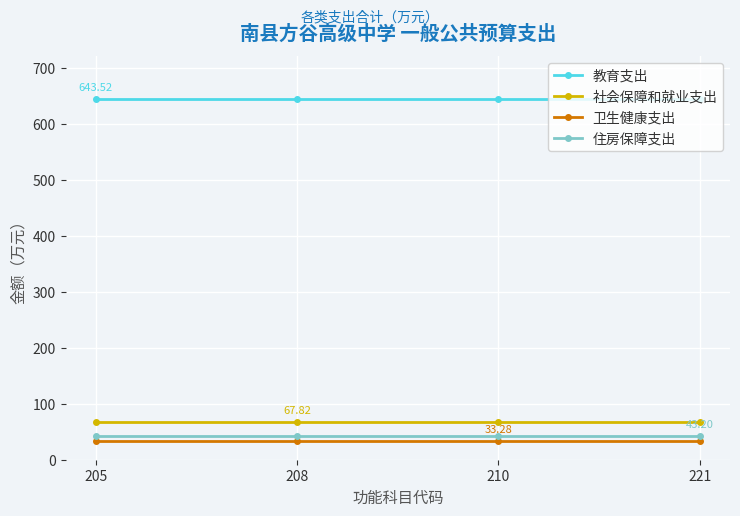

The value of 卫生健康支出 at 221 is 33.3. True or false?

True